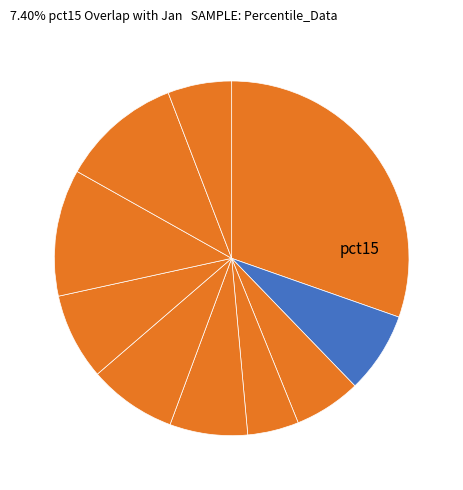

Rank the categories by value from highest to lowest.

pct05, pct75, pct85, pct55, pct65, pct15, pct45, pct25, pct95, pct35